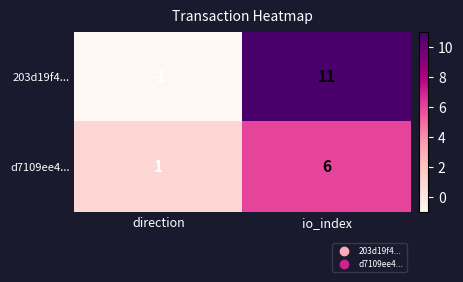

The value of 203d19f4... at io_index is 4. True or false?

False